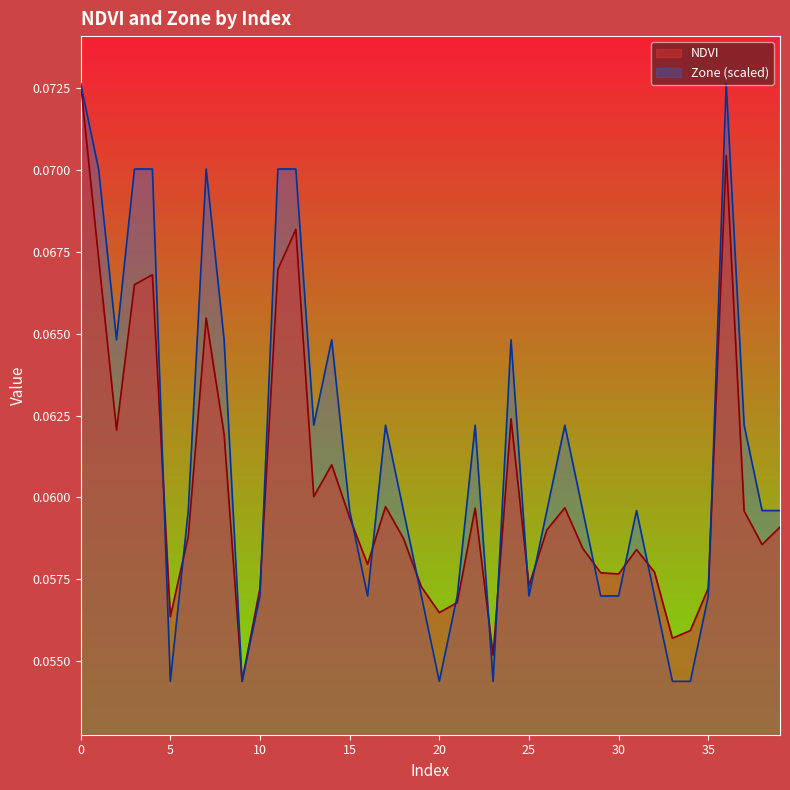

Which series ends up on top after the final intersection of Zone and NDVI?

Zone